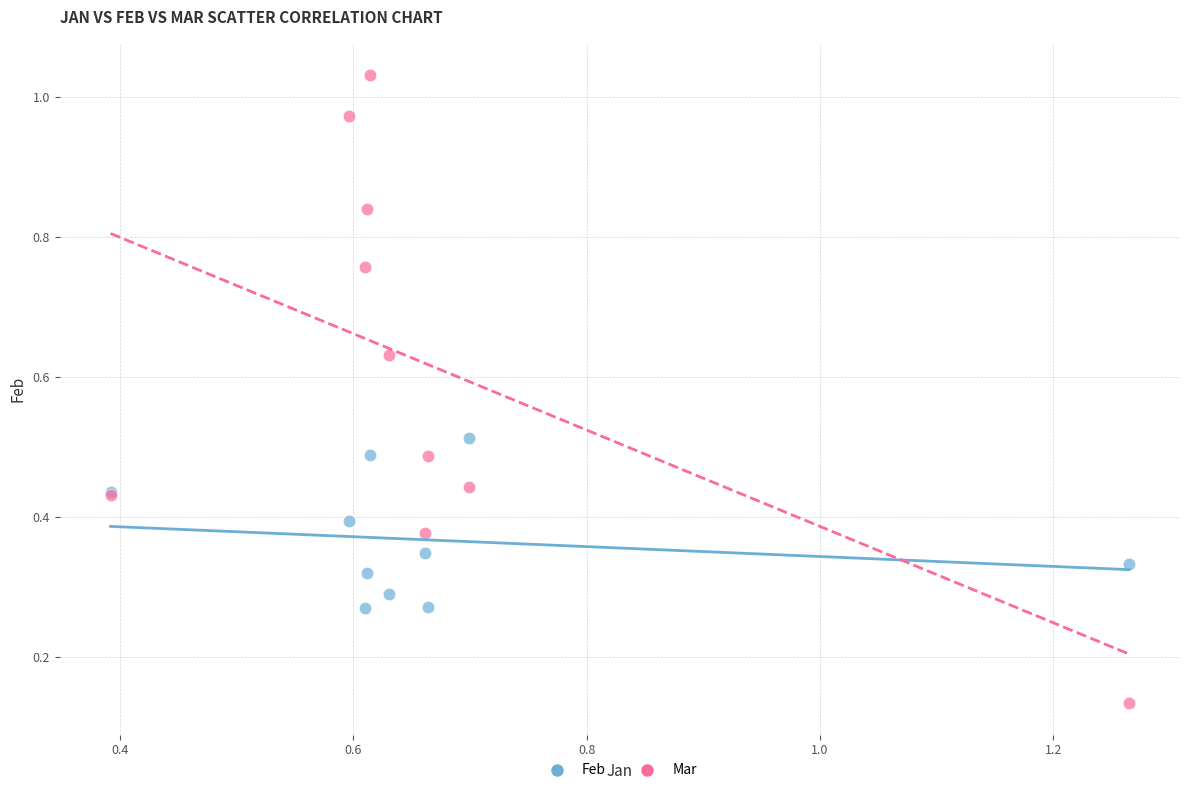

Which series has the widest spread of Y values?

Mar